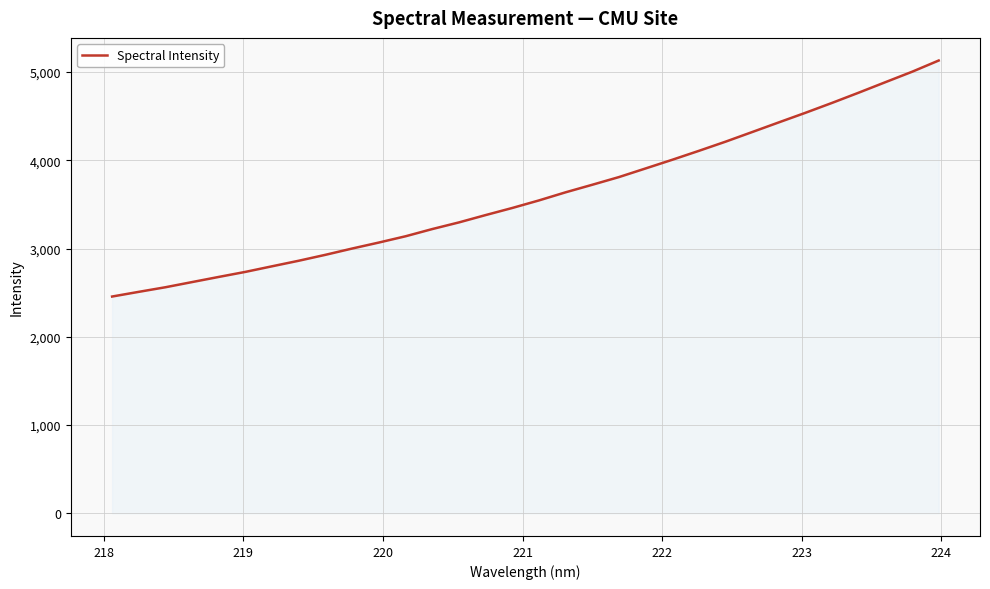

What is the smallest value displayed?

2456.3